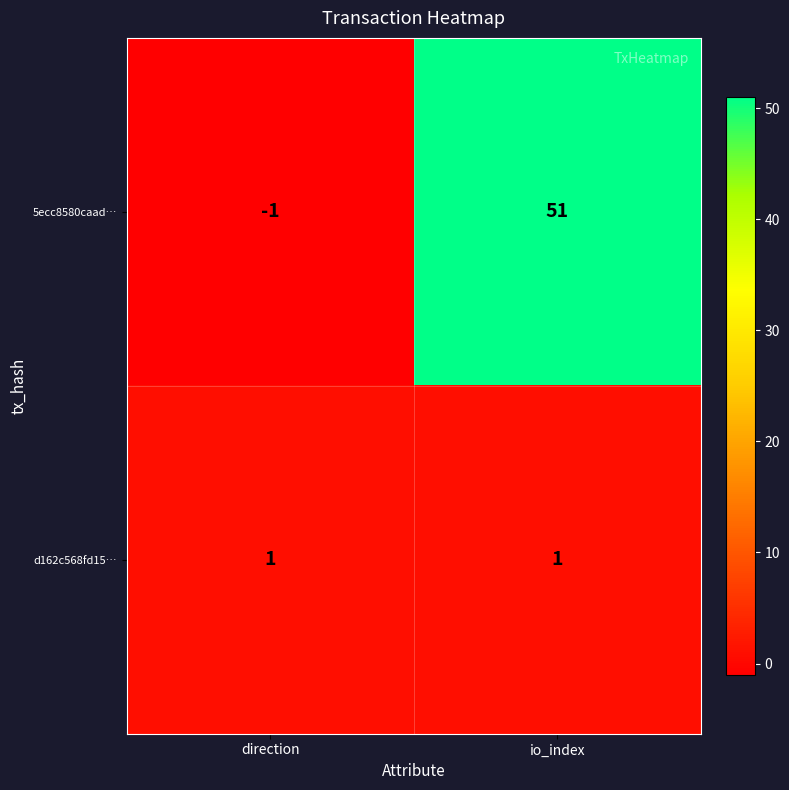

Reading right to left, transcribe all the data shown in this chart.

5ecc8580caad…: 51	-1
d162c568fd15…: 1	1